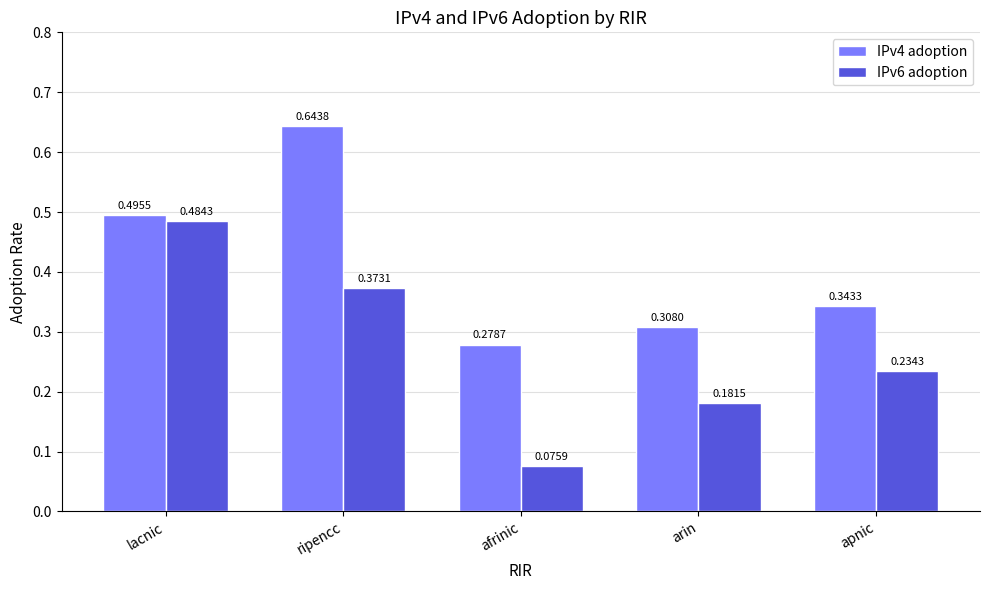

True or false: IPv6 adoption has a value of 0.1 at apnic.

False